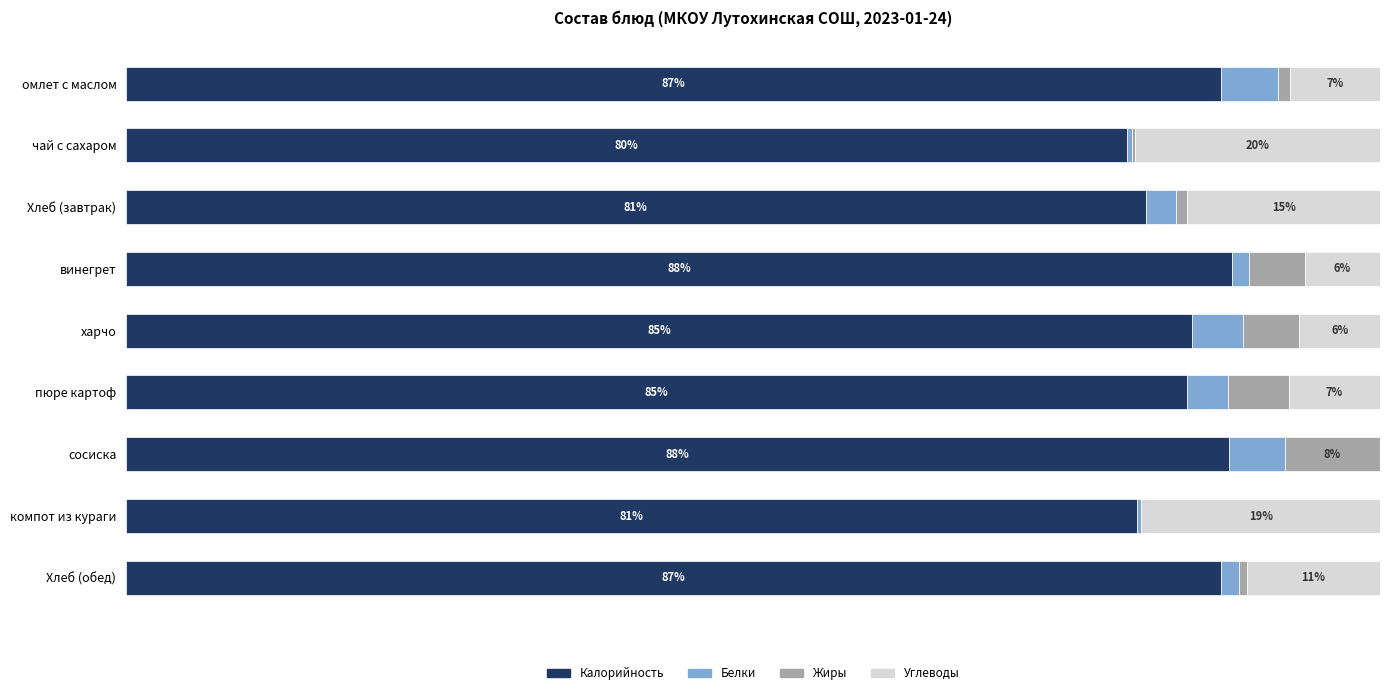

What are all the series names shown in the legend?

Калорийность, Белки, Жиры, Углеводы